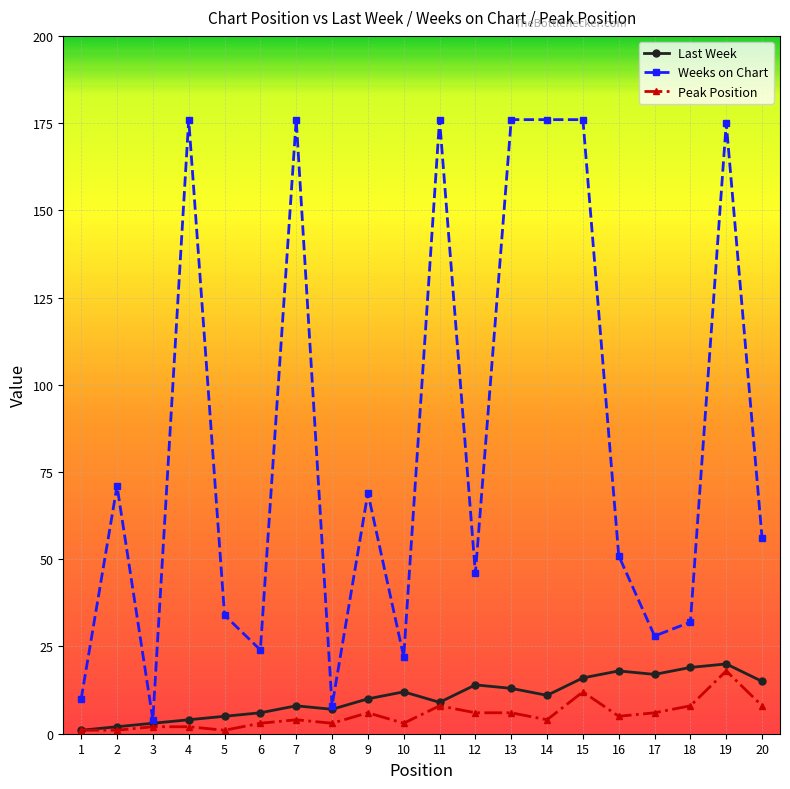

List the series in order of their peak value, highest first.

Weeks on Chart, Last Week, Peak Position